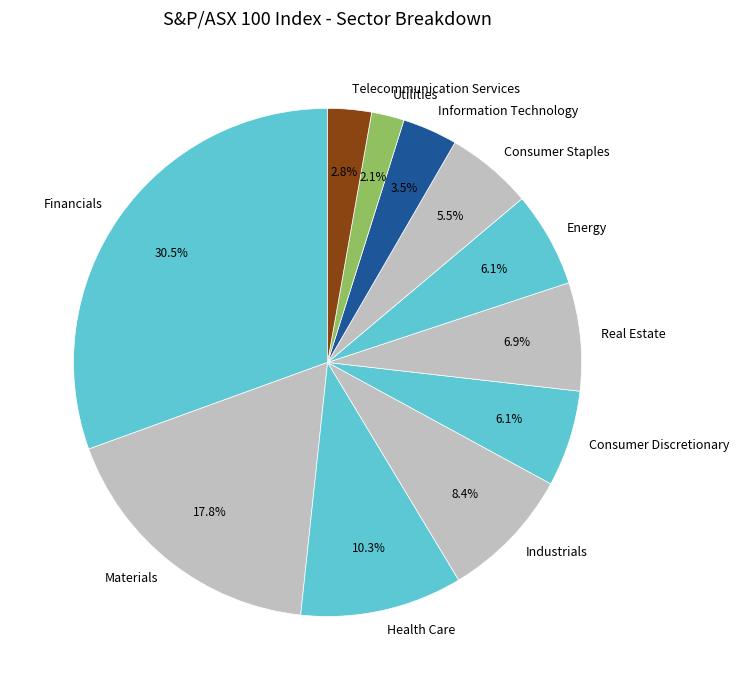

To the nearest percent, what percentage of the pie is Consumer Discretionary?

6%